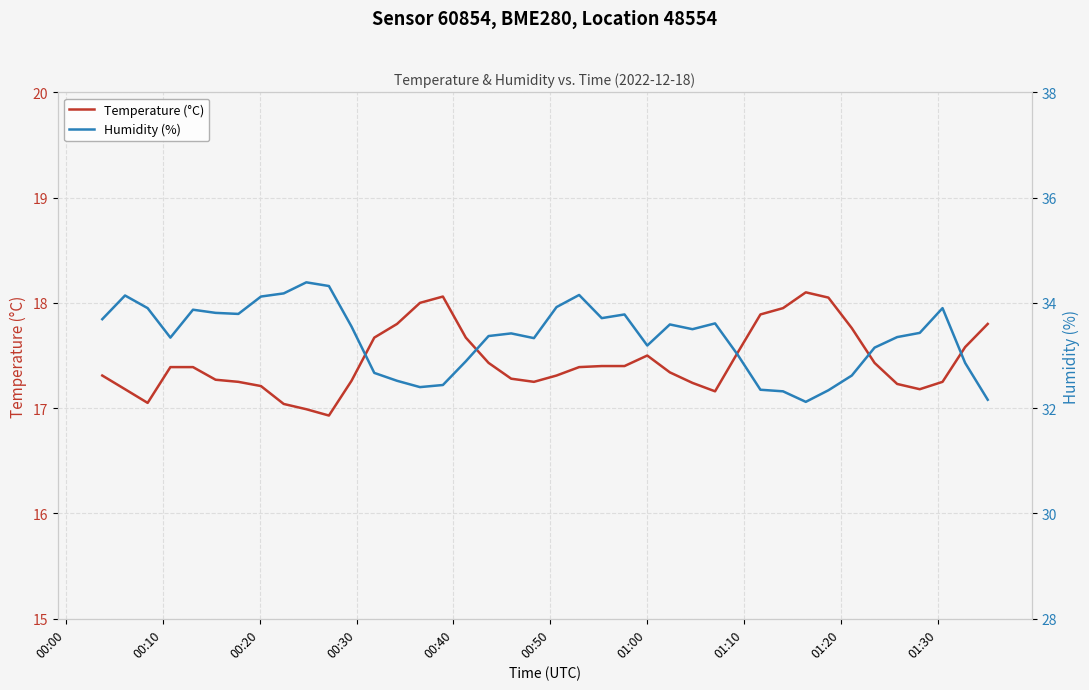

Rank the series by their average value, from highest to lowest.

Humidity (%), Temperature (°C)